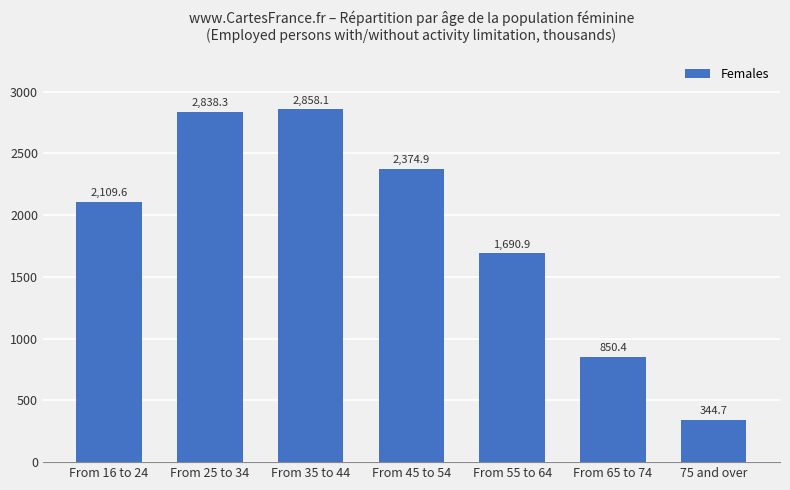

What is the greatest value displayed?

2858.1